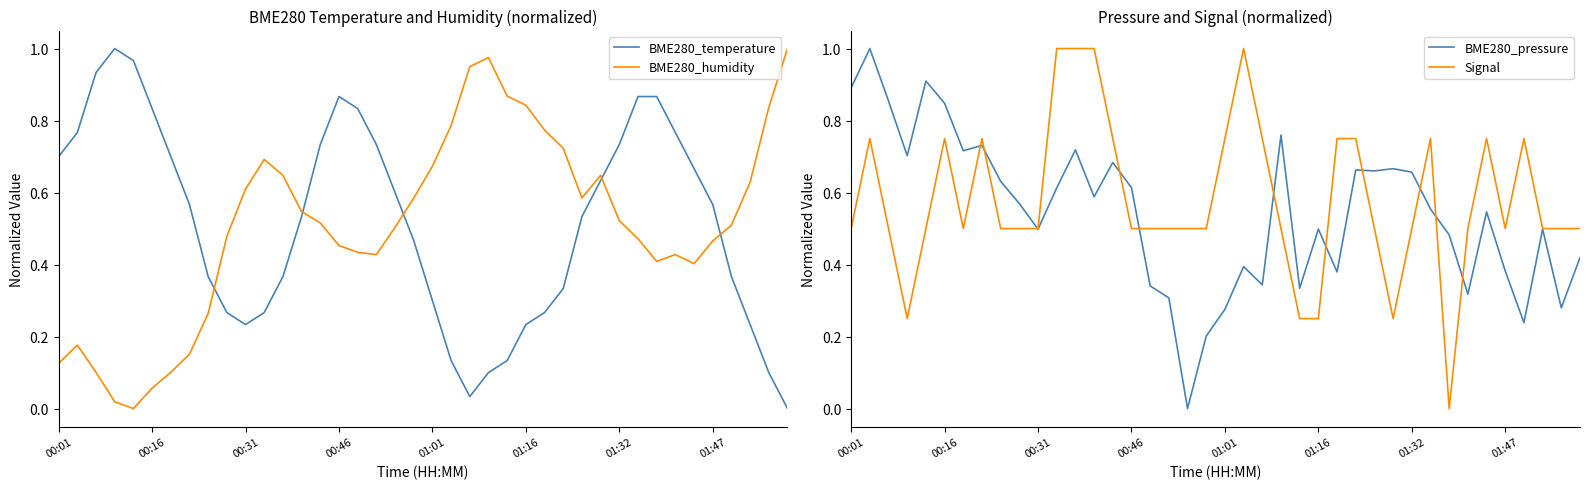

True or false: BME280_humidity has a value of 0.8 at 01:47.

False